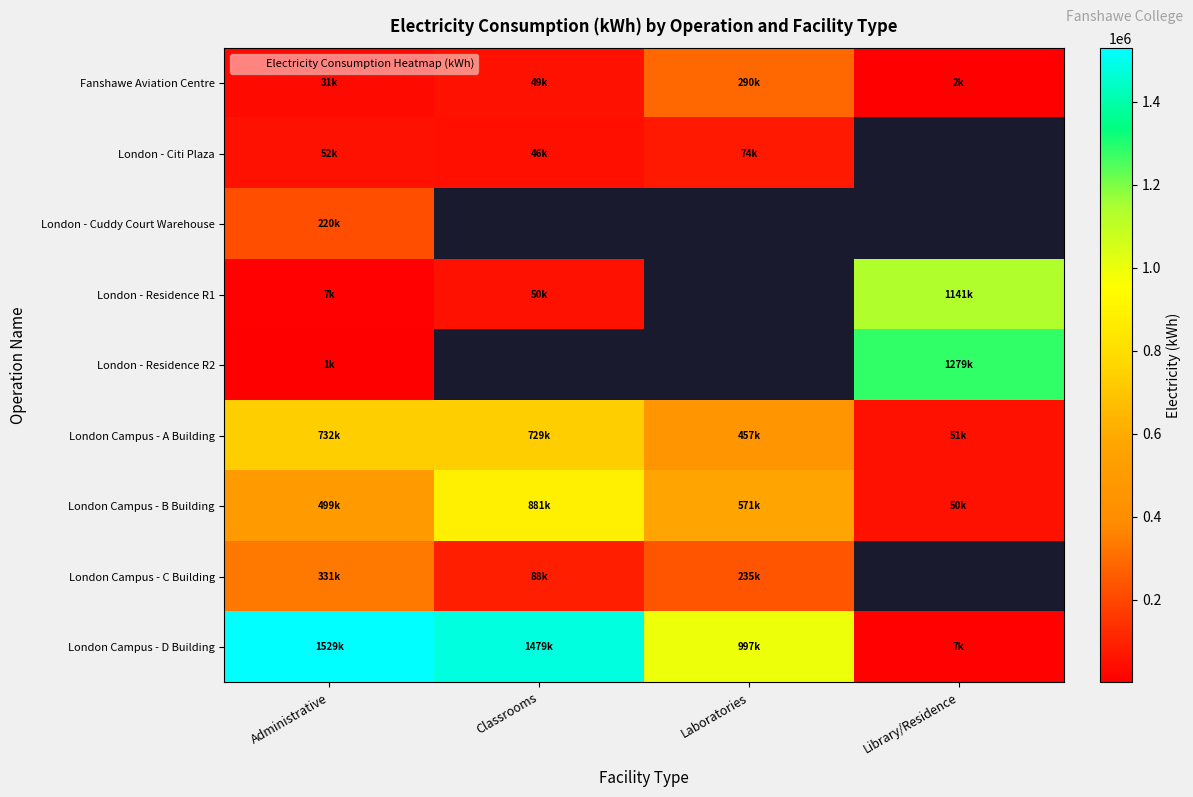

What is the sum of all Fanshawe Aviation Centre values?

371507.0